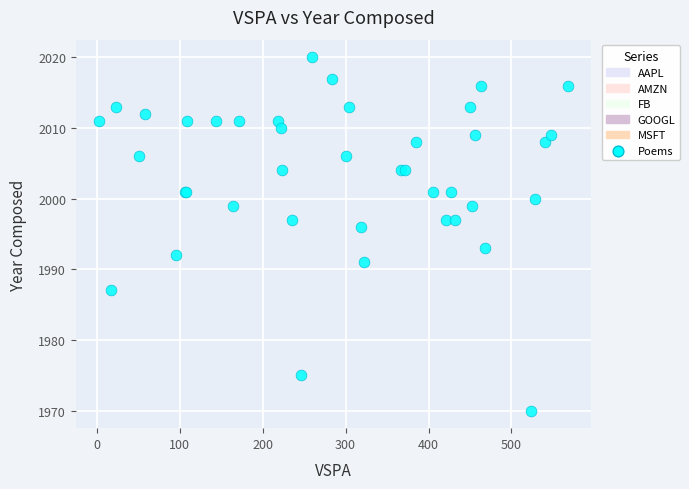

What Y value in the scatter plot is closest to 1995?

1996